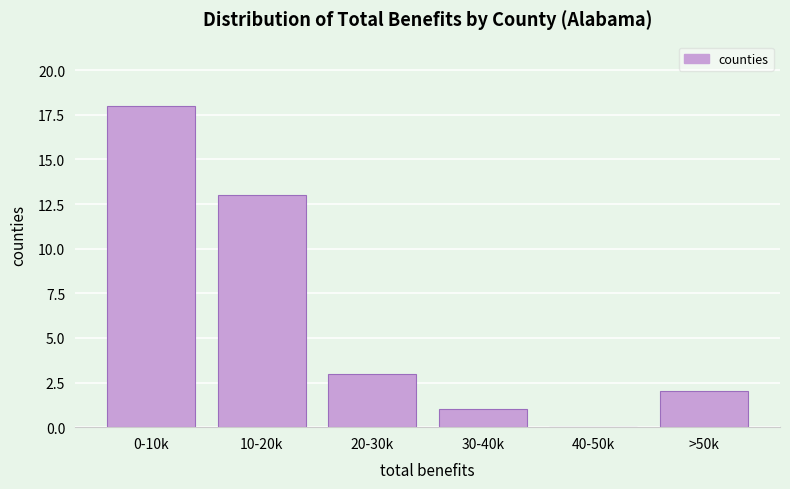

Reading left to right, list all the values displayed in this chart.

0-10k=18	10-20k=13	20-30k=3	30-40k=1	40-50k=0	>50k=2